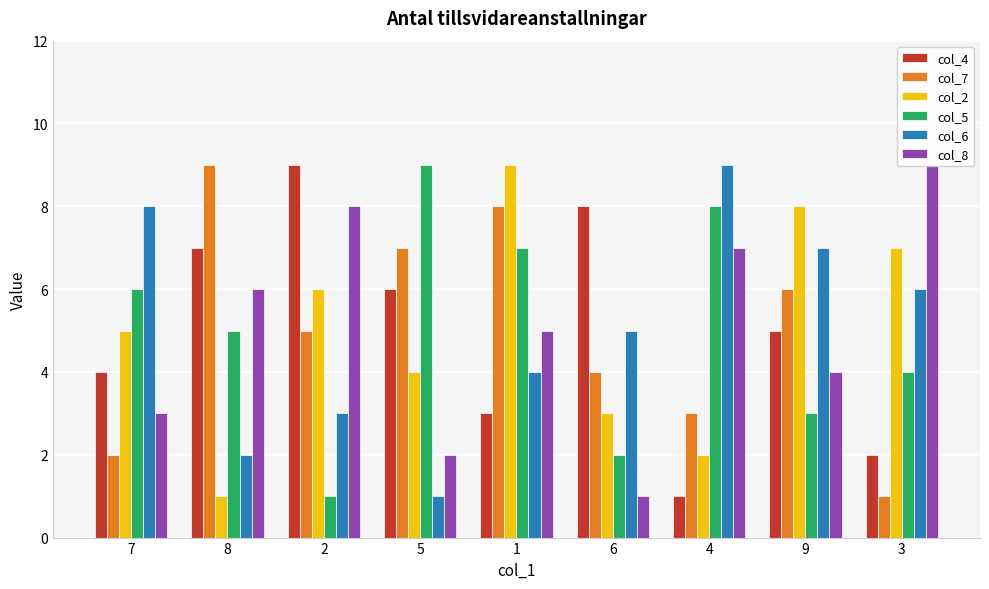

What is the label of the 1st bar from the right?

3